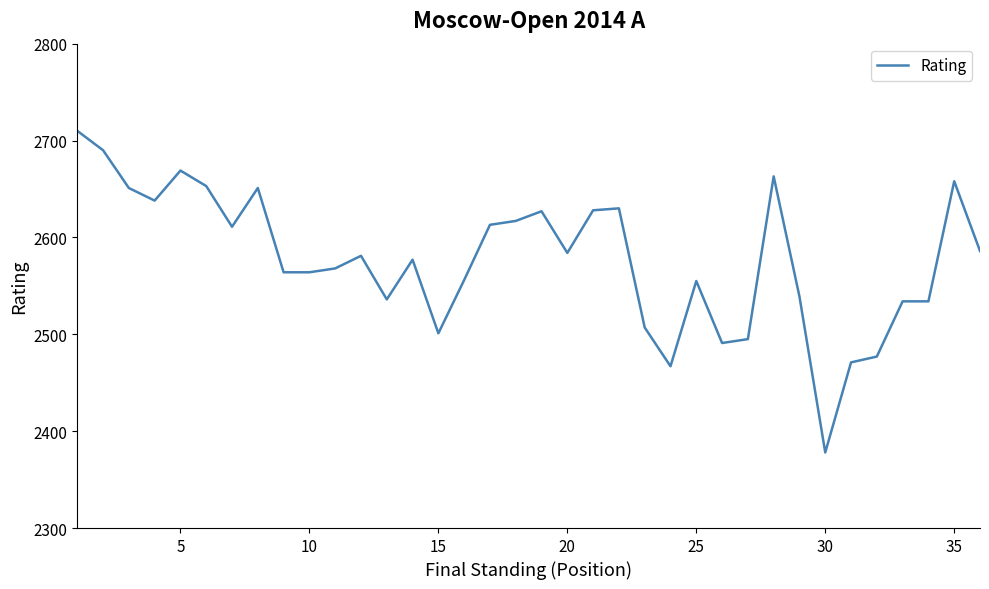

What is the minimum value shown in the chart?

2378